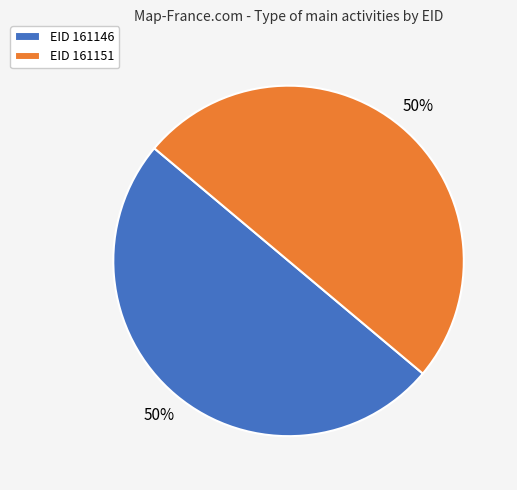

To the nearest percent, what percentage of the pie is EID 161151?

50%